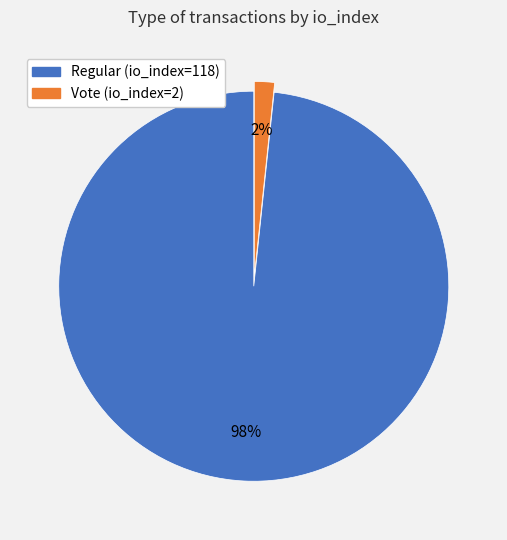

True or false: Vote (io_index=2) accounts for 2% of the total.

True